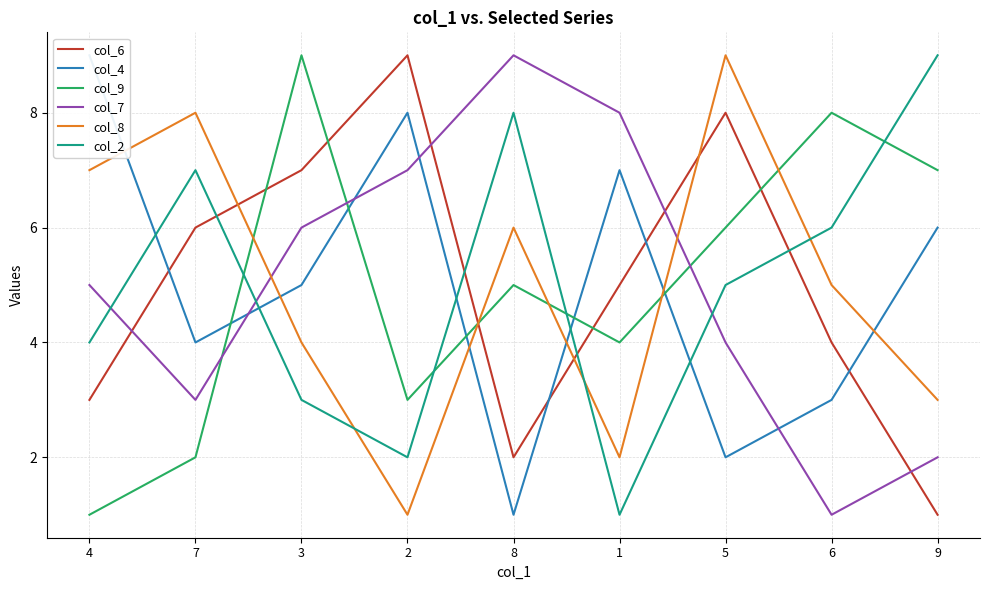

What is the difference between the maximum and minimum values in the col_4 series?

8